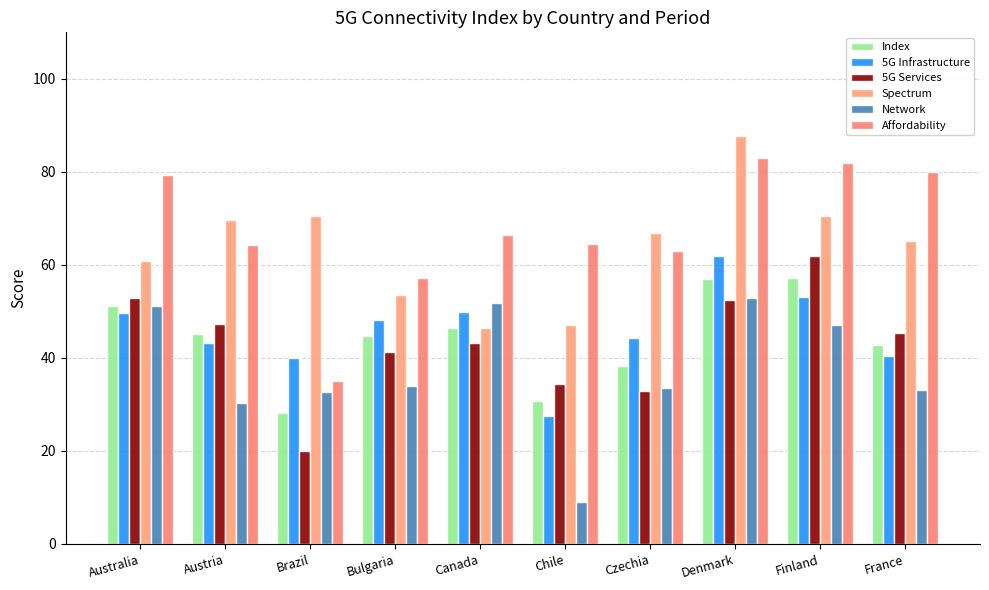

Reading right to left, what are all the values shown in this chart?

Index: 42.8	57.3	56.9	38.2	30.7	46.4	44.6	28.2	45.1	51.2
5G Infrastructure: 40.4	53.0	61.9	44.4	27.5	49.8	48.2	40.0	43.2	49.7
5G Services: 45.3	61.9	52.4	33.0	34.4	43.3	41.3	19.9	47.2	52.9
Spectrum: 65.2	70.5	87.7	66.9	47.1	46.5	53.5	70.6	69.6	60.9
Network: 33.0	47.0	53.0	33.6	9.1	51.7	33.9	32.6	30.2	51.1
Affordability: 80.0	81.8	83.0	62.9	64.5	66.5	57.1	35.0	64.4	79.3